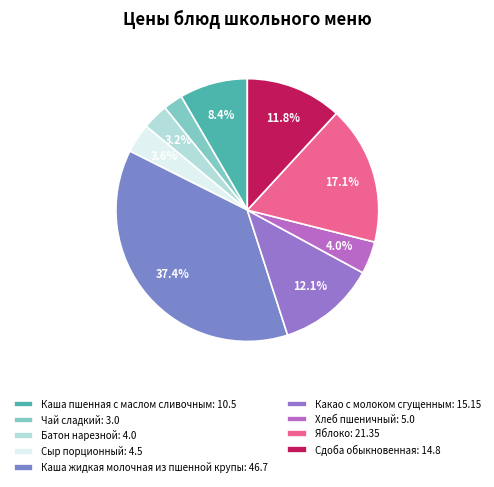

Which slice is the smallest?

Чай сладкий